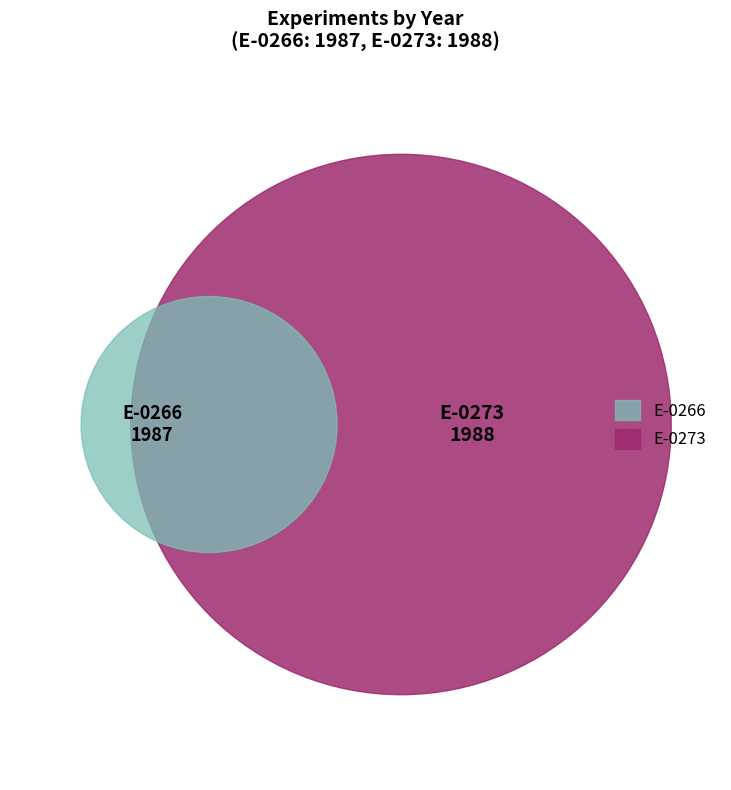

Is the sum of E-0266 and E-0273 greater than half?

Yes